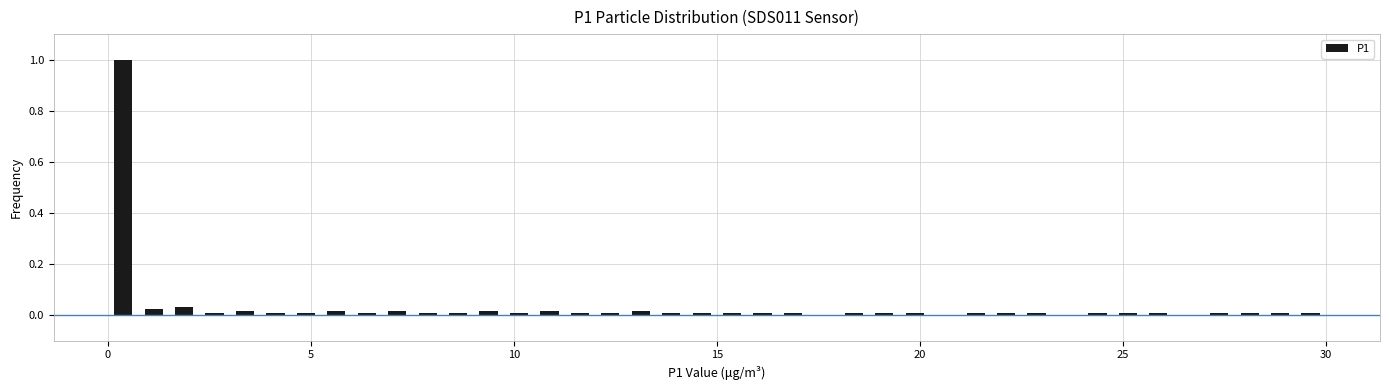

Around what value on the x-axis is the tallest bar? Give the approximate position of its centre, as read against the axis.

0.5